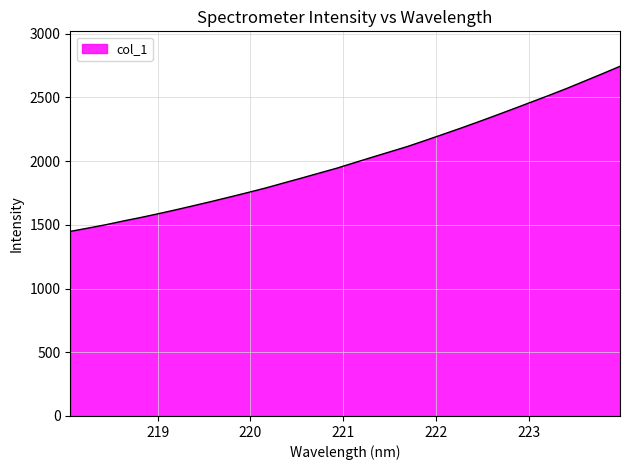

What is the greatest value displayed?

2744.4